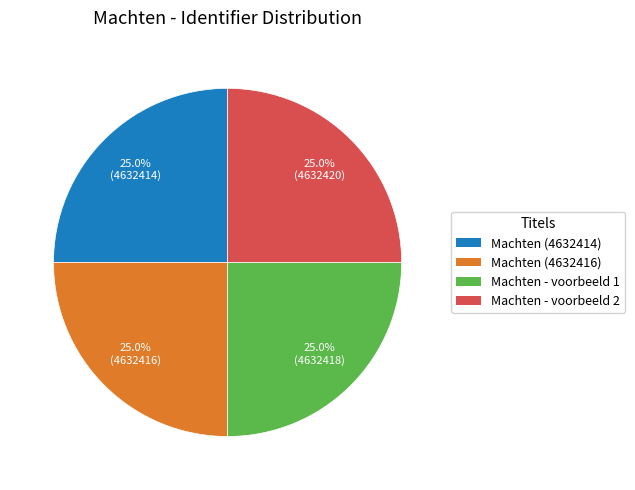

To the nearest percent, what is the combined percentage of Machten (4632416) and Machten - voorbeeld 2?

50%